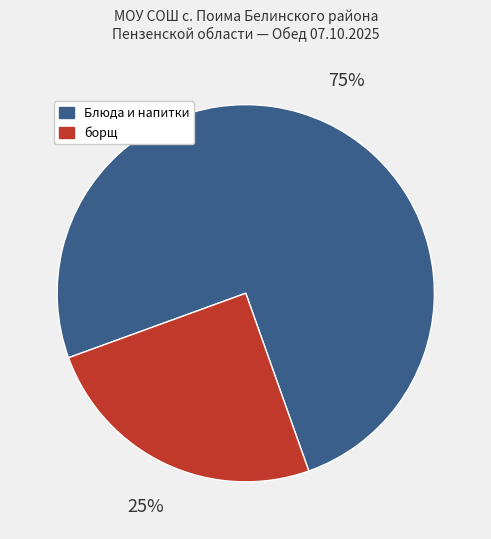

Is there a majority slice in this chart?

Yes